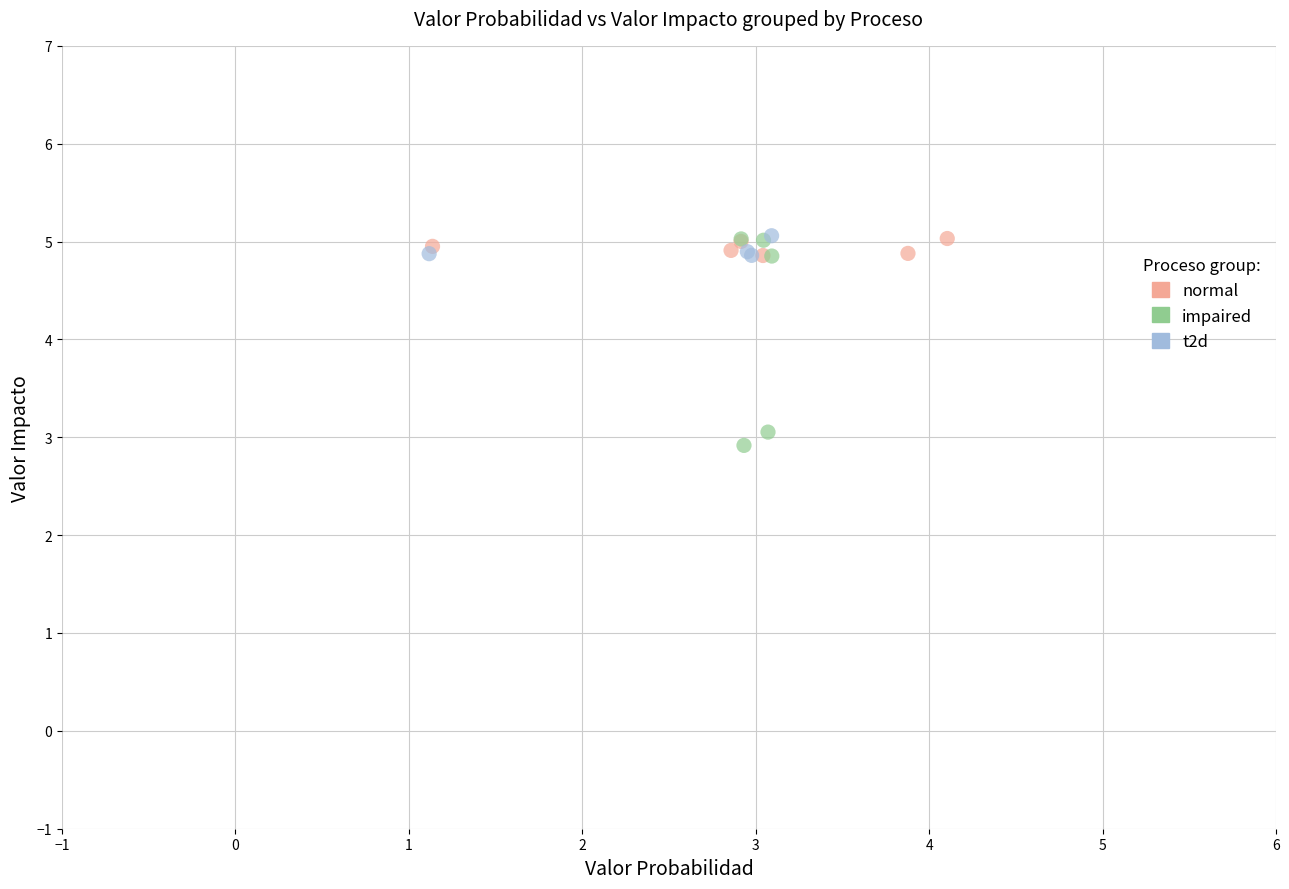

Which series has the widest spread of Y values?

impaired